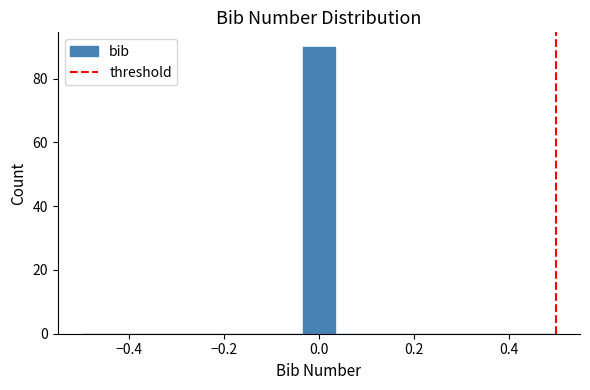

Around what value on the x-axis is the tallest bar? Give the approximate position of its centre, as read against the axis.

0.00